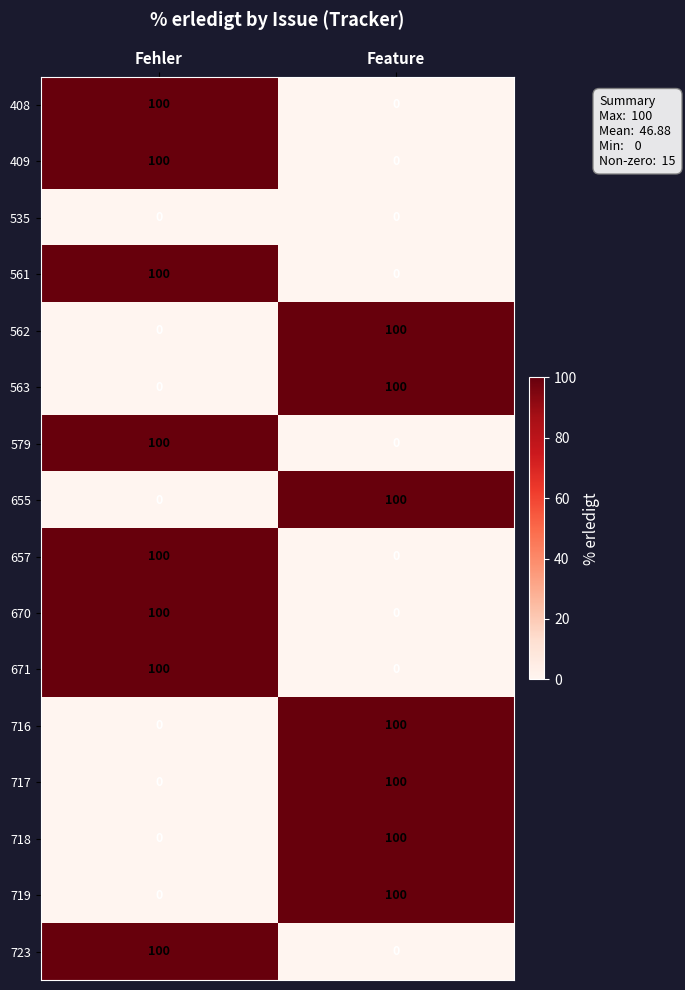

List the labels in order of 561 value, largest first.

Fehler, Feature